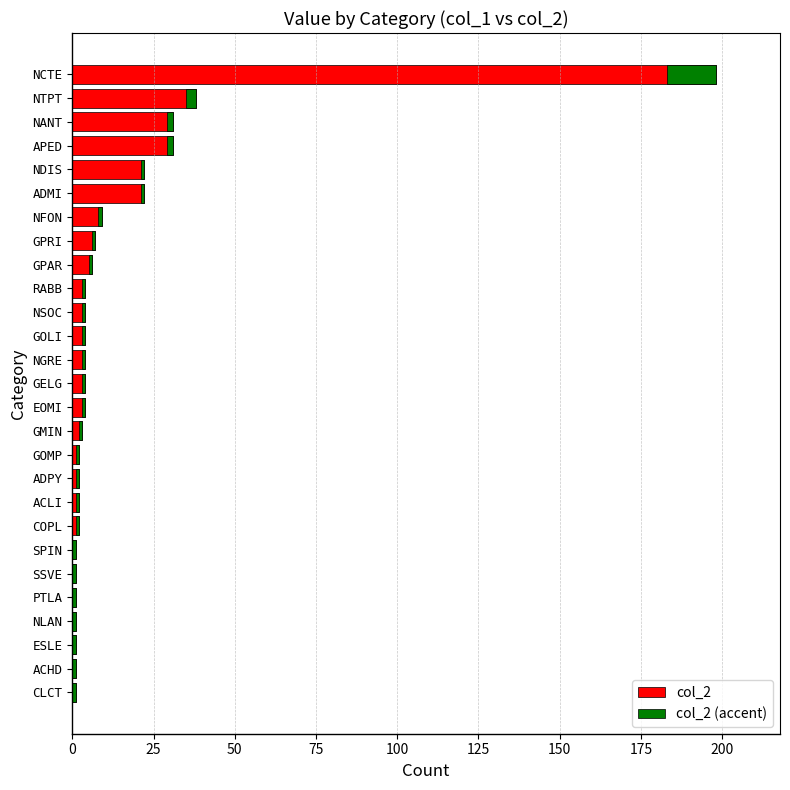

What is the minimum value shown in the chart?

1